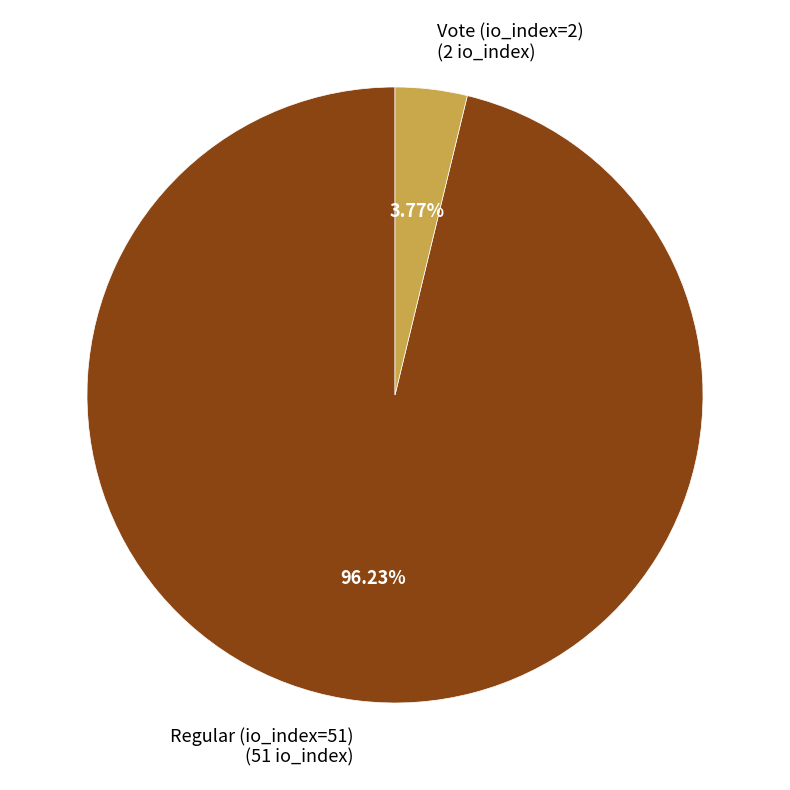

Which category accounts for the majority?

Regular (io_index=51)